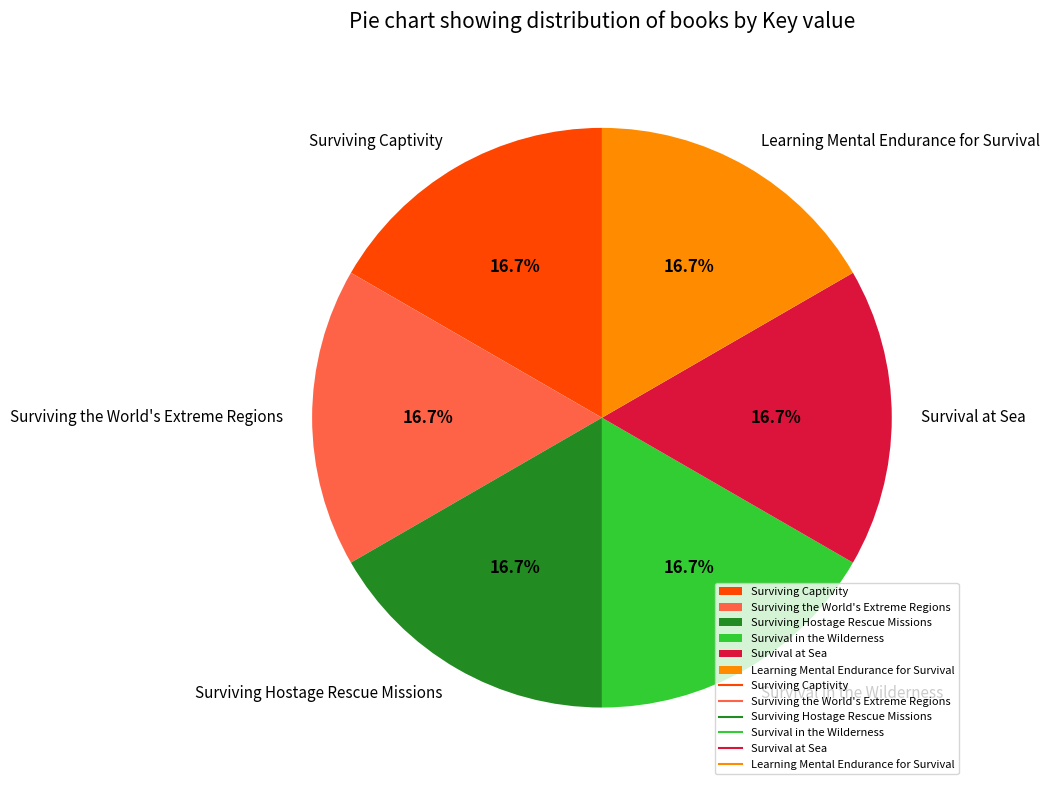

How many slices are in this pie chart?

6